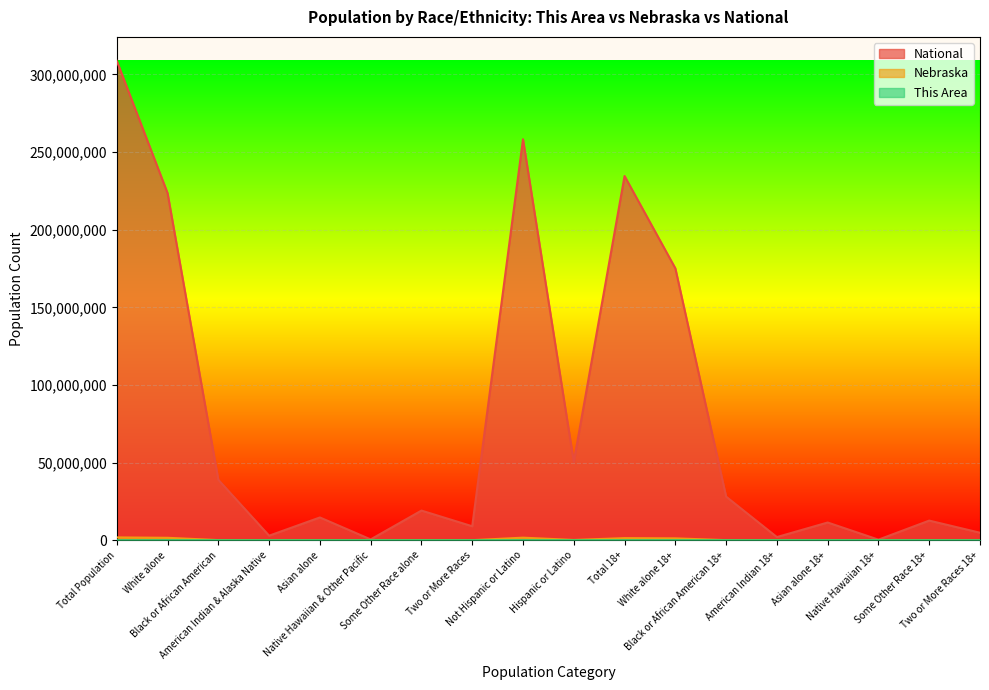

Does the chart display data point markers on the line(s)?

No